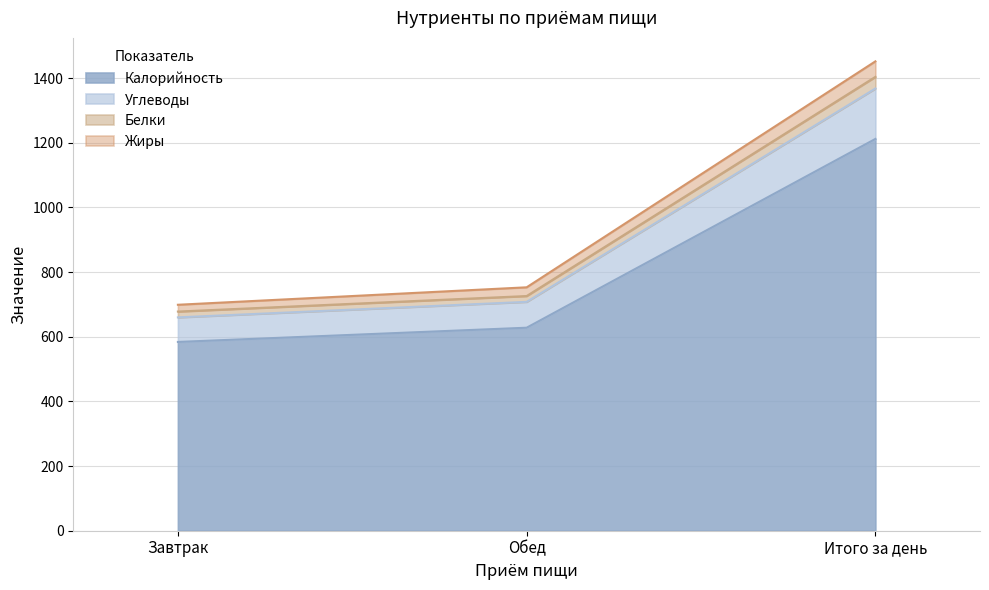

The value of Калорийность at Итого за день is 1858. True or false?

False